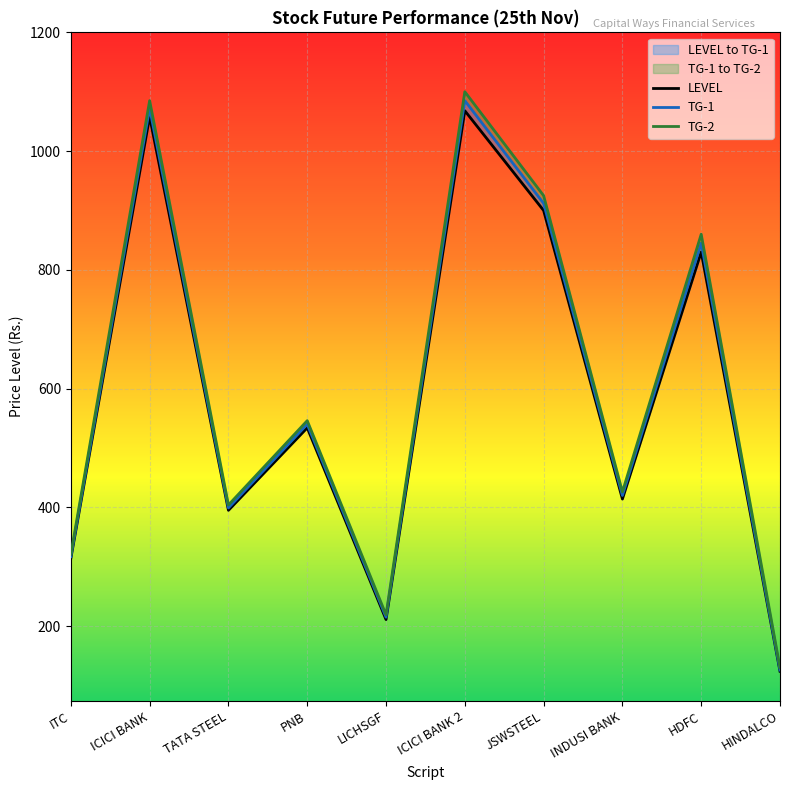

Which category has the highest value across all series?

ICICI BANK 2